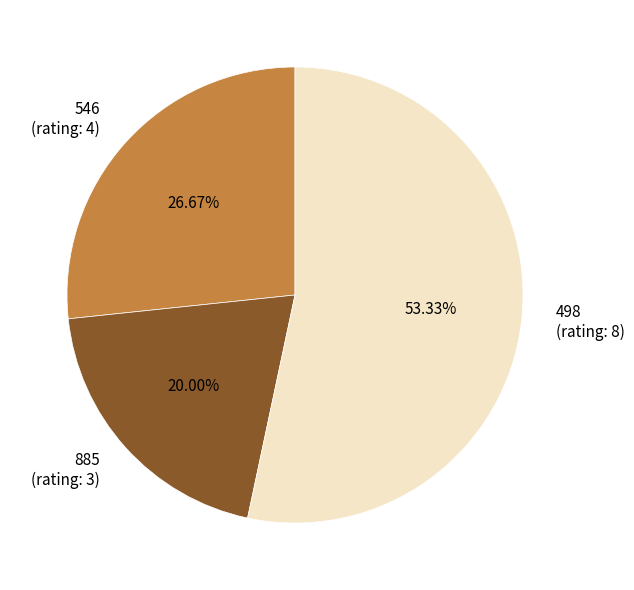

What is the largest slice in the pie chart?

498